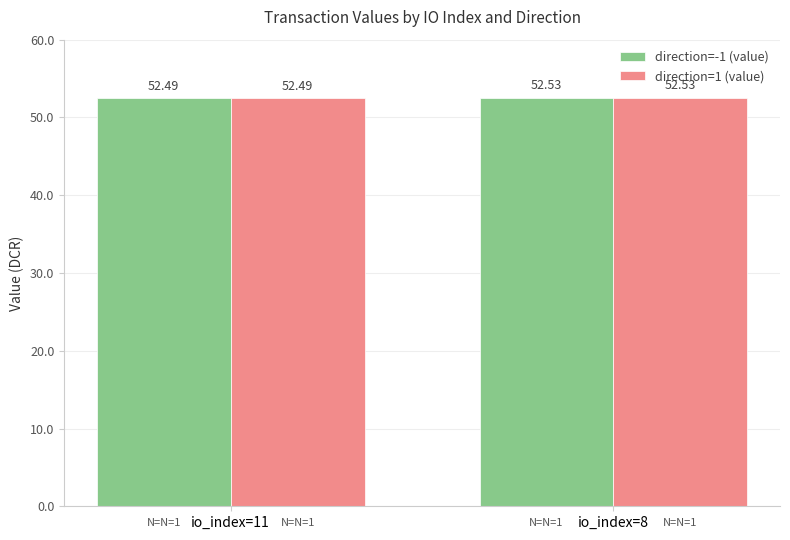

Where is direction=-1 (value) nearest to the value 52?

io_index=11